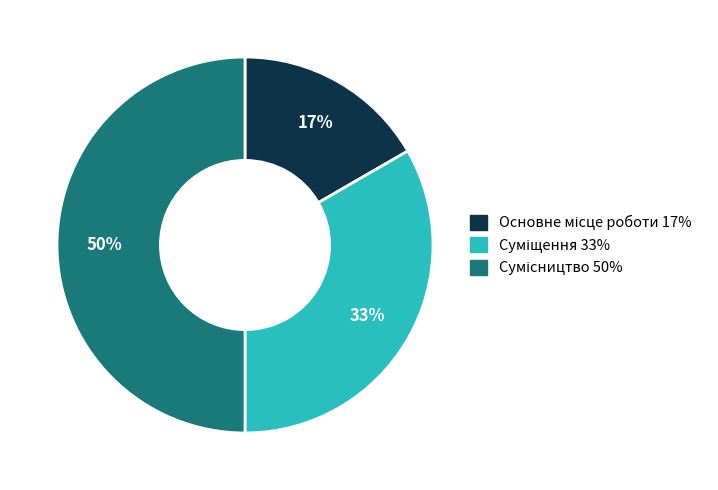

To the nearest percent, what is the difference between the largest and smallest slice percentages?

33%